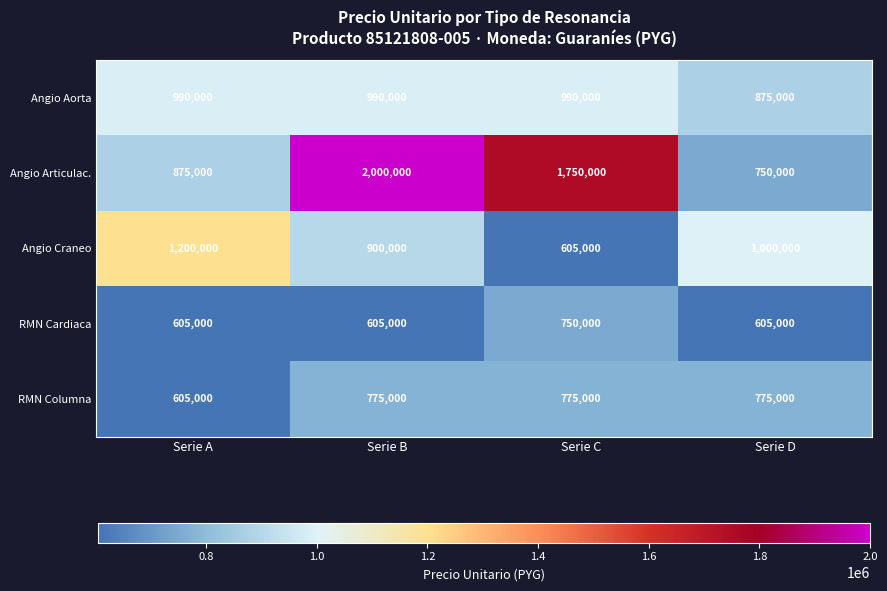

Rank the series by their maximum value, from highest to lowest.

Angio Articulac., Angio Craneo, Angio Aorta, RMN Columna, RMN Cardiaca